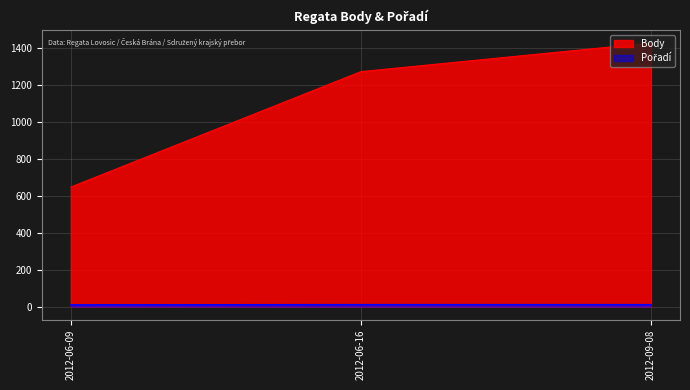

Rank the categories by Pořadí value from highest to lowest.

2012-06-16, 2012-09-08, 2012-06-09